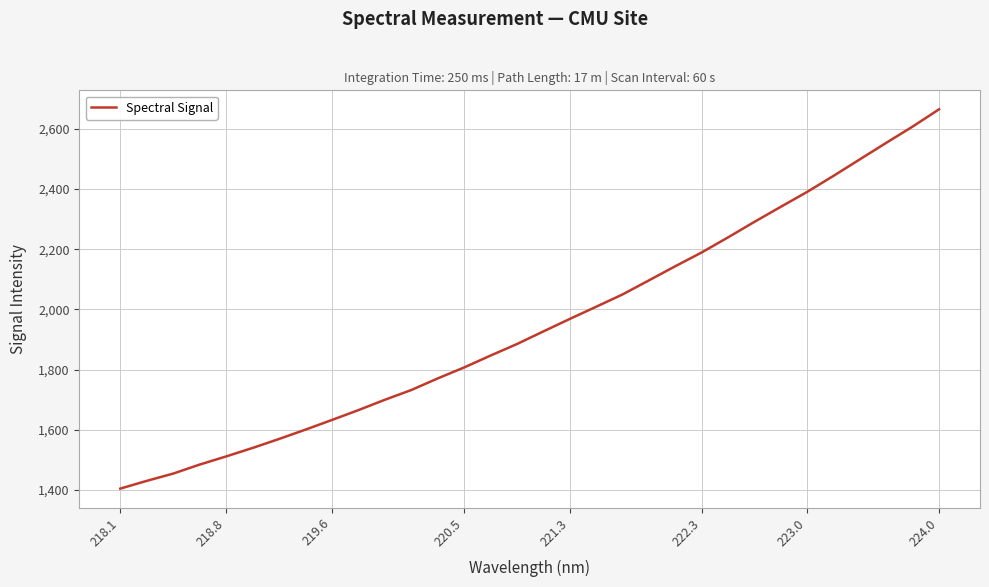

What is the minimum value shown in the chart?

1404.7